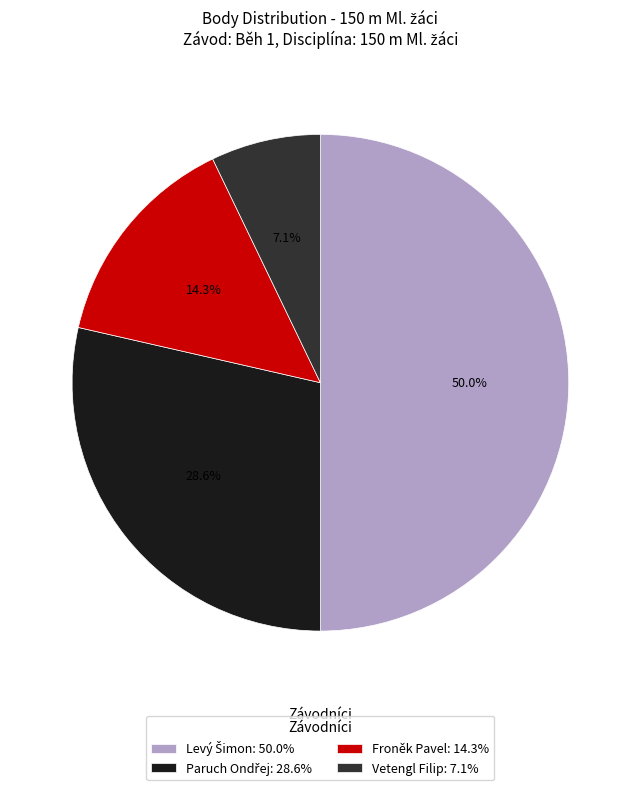

What percentage do Froněk Pavel: 14.3% and Vetengl Filip: 7.1% together represent?

21.4%